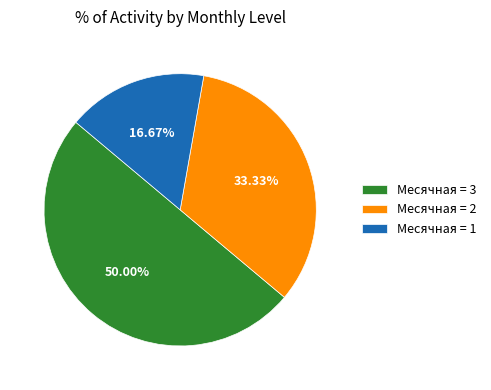

Does Месячная = 2 account for over 50% of the chart?

No